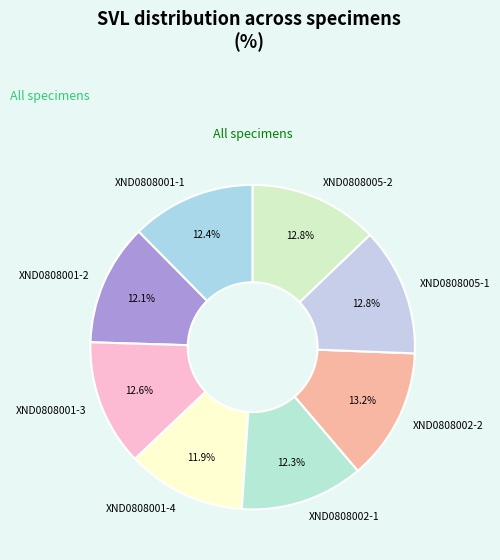

What is the ratio of the value at XND0808001-4 to the value at XND0808005-1?

0.9